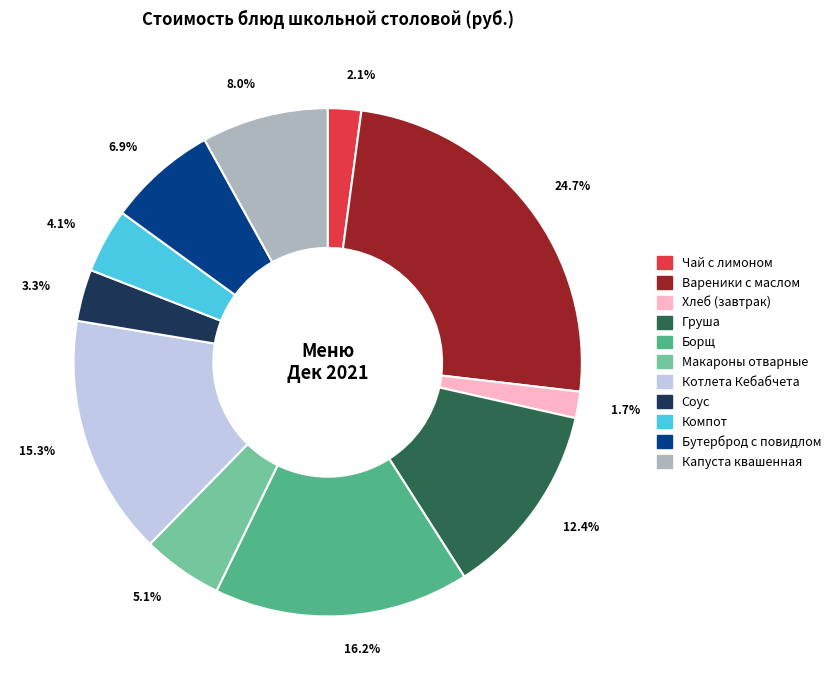

Between Борщ and Капуста квашенная, which is larger?

Борщ